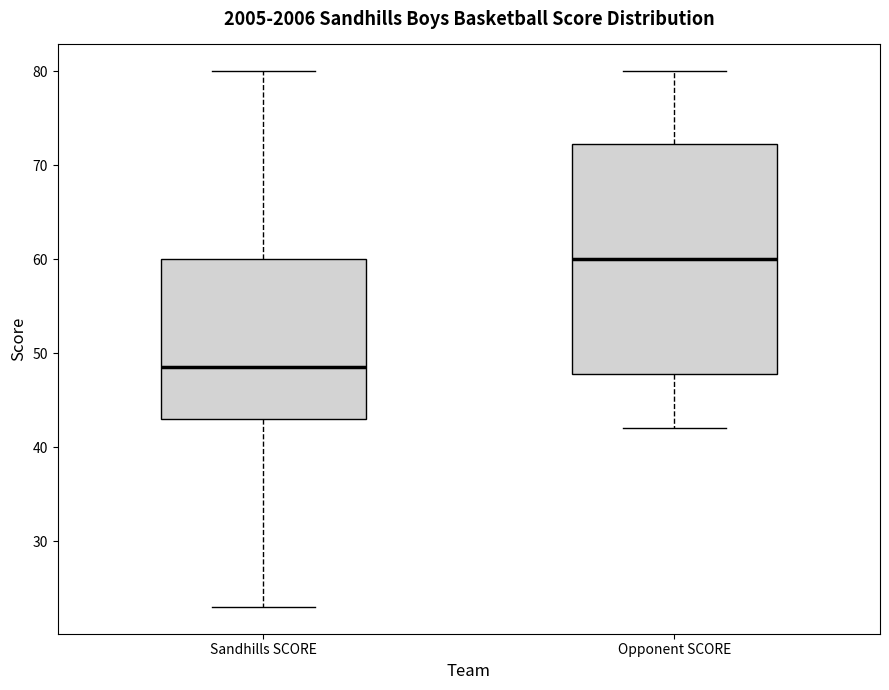

Reading left to right, transcribe this box plot: for each box, give where its median line is, the range the box spans, and where its two whiskers end, as read against the y-axis. The values are not printed on the chart, so give them approximately, as read against the axis.

Sandhills SCORE: median 49, box 43 to 60, whiskers 23 to 80
Opponent SCORE: median 60, box 48 to 72, whiskers 42 to 80